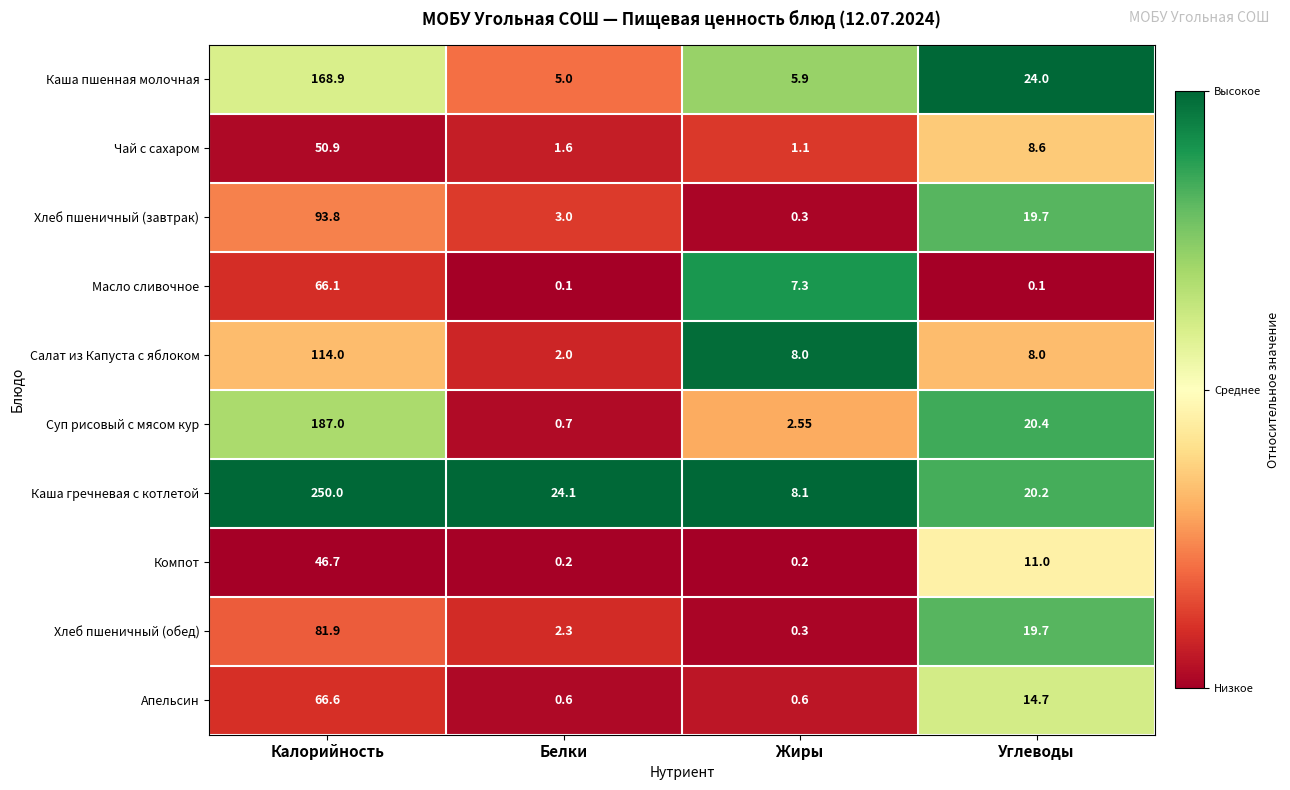

At which category does the chart reach its peak across all series?

Калорийность